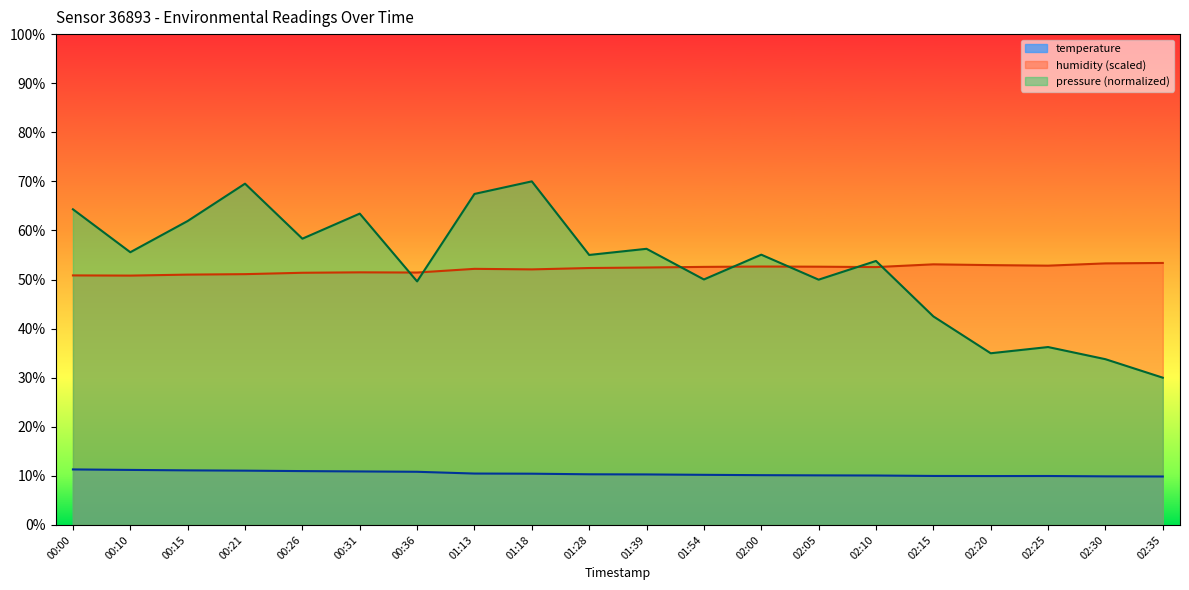

At which label does humidity first exceed 52?

01:13